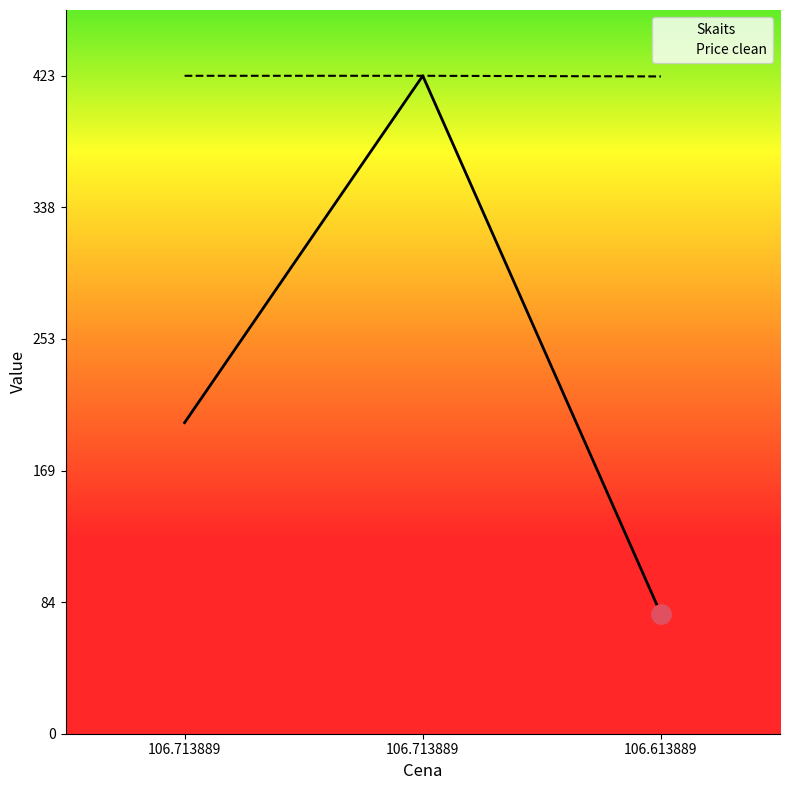

What is the sum of all Skaits values?

700.0